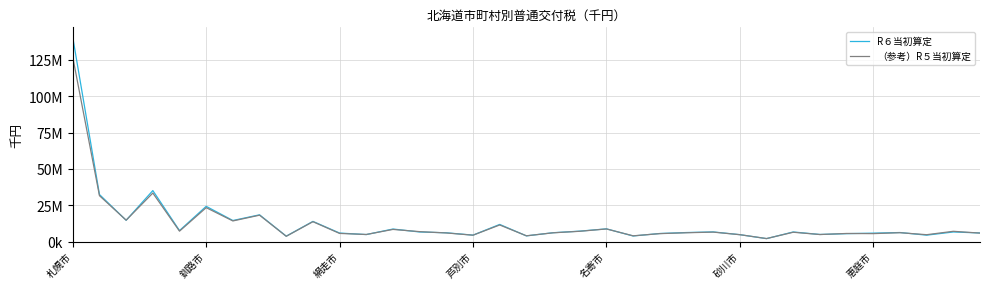

At which category is the sum across all series the highest?

札幌市